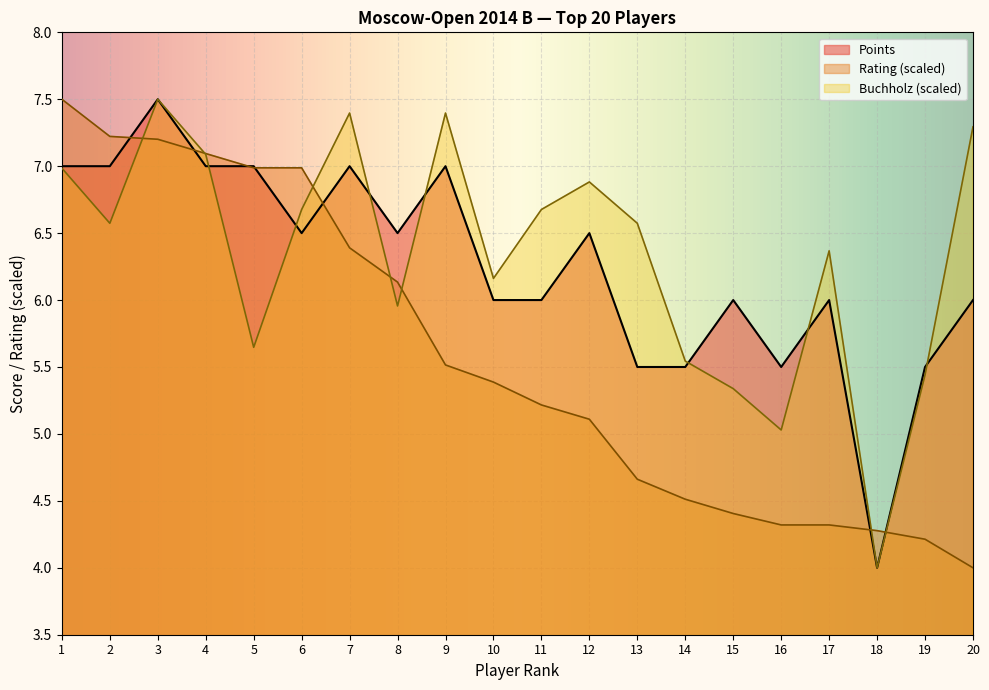

Rank the series at 4 from highest to lowest value.

Rating, Buchholz, Points